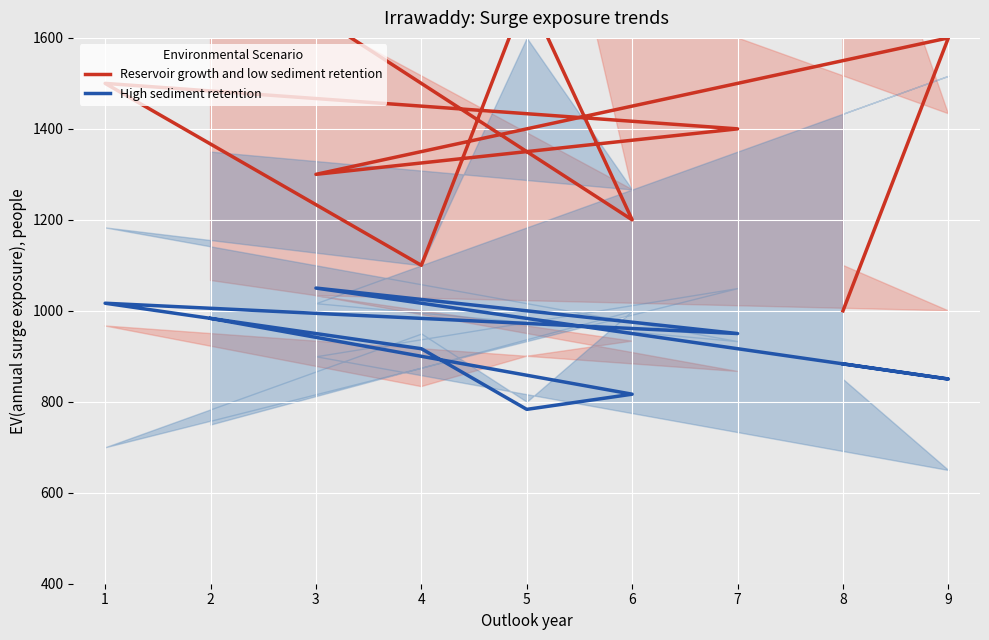

What is the value of the High sediment retention point at the 4th from the left?

916.7